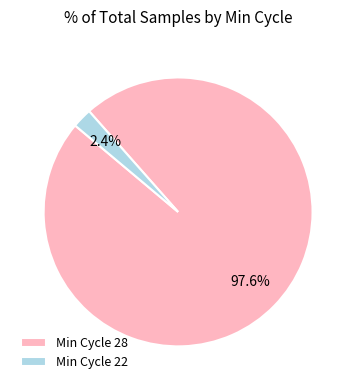

What portion of the pie excludes Min Cycle 22?

97.6%